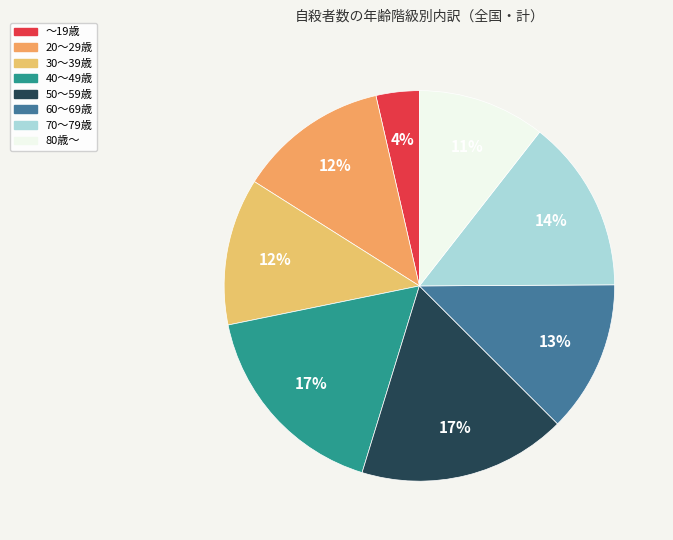

Is there any slice that represents more than half of the pie?

No